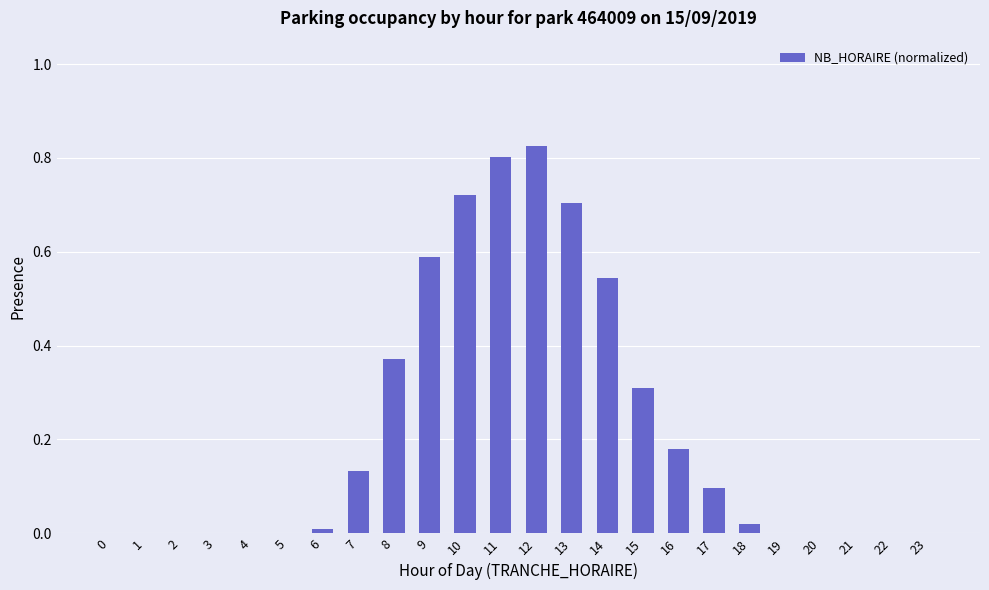

What is the sum of all values?

5.3